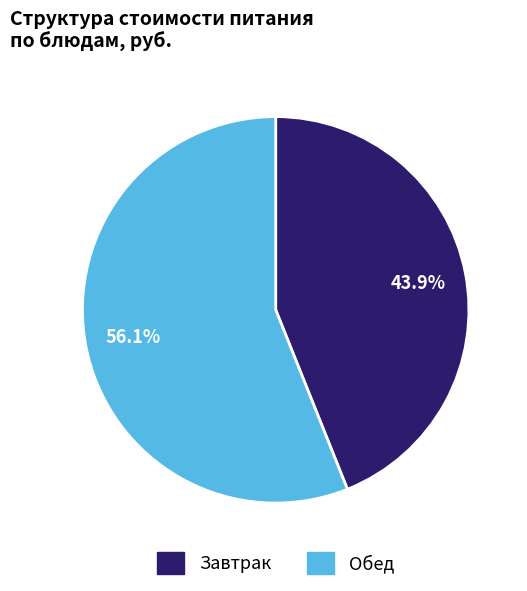

Is there a majority slice in this chart?

Yes